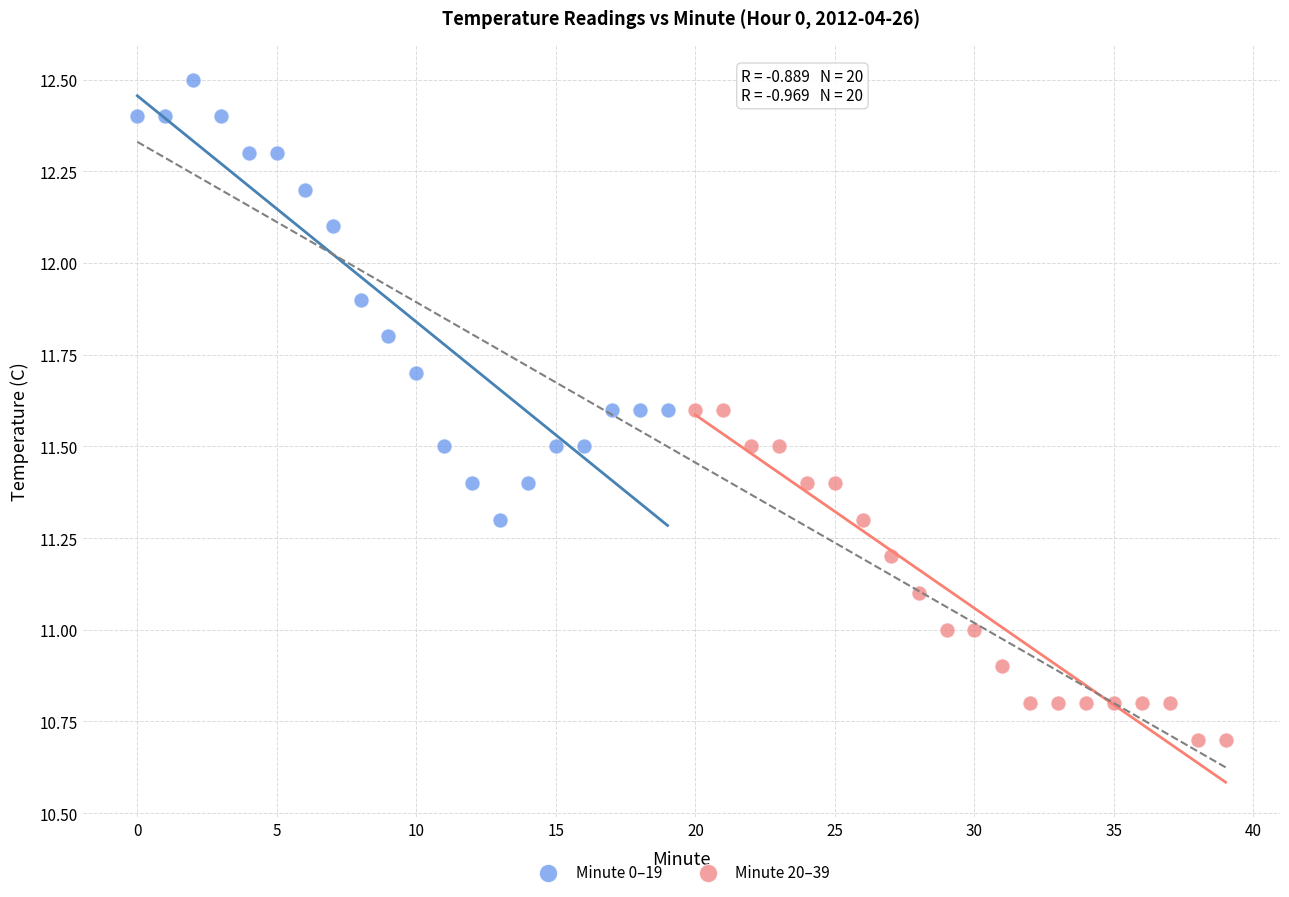

Which series contains the highest Y value?

Minute 0–19